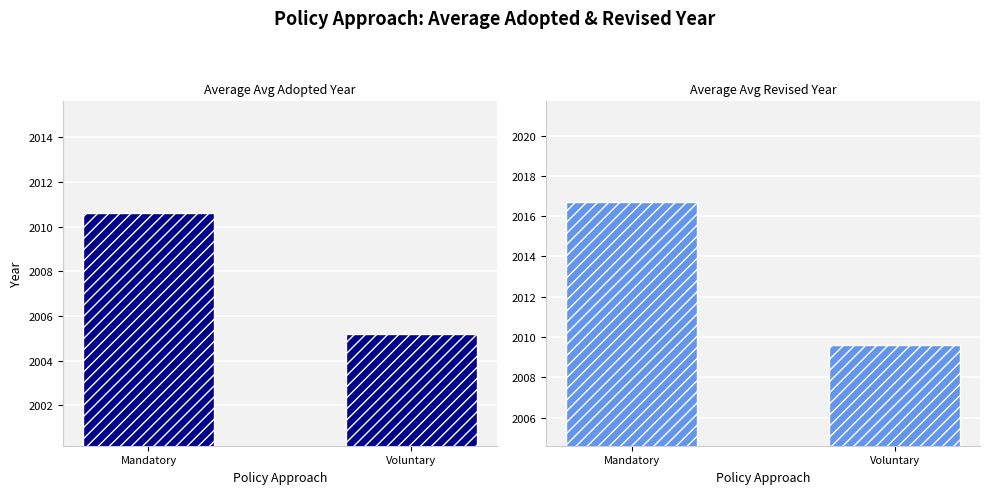

Rank the series by their maximum value, from lowest to highest.

Avg Adopted Year, Avg Revised Year